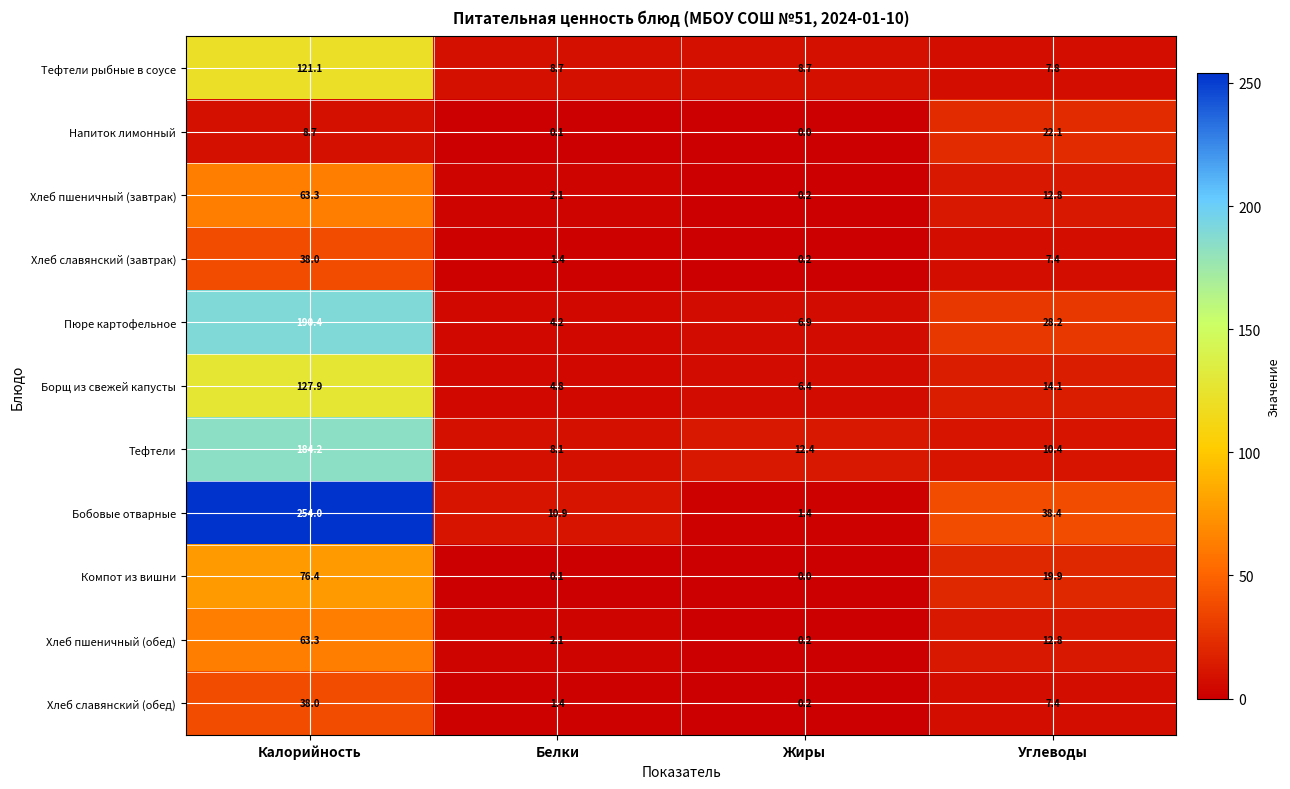

Count the number of categories in the chart.

4